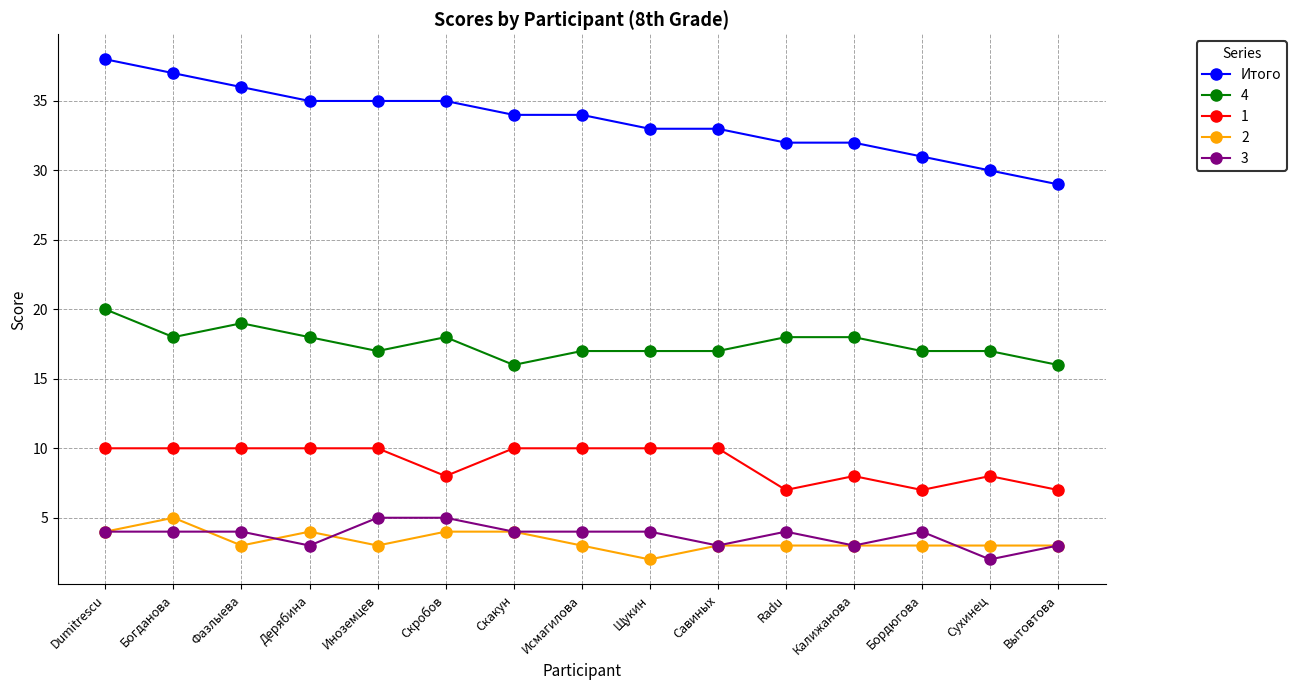

What value does the Итого series have at Бордюгова?

31